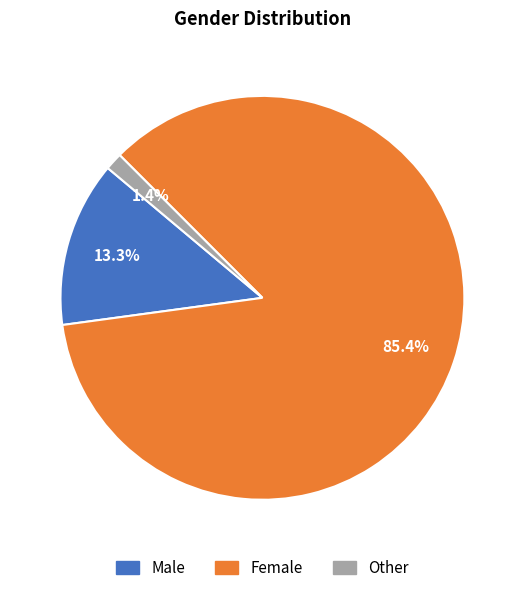

Between Female and Male, which is larger?

Female